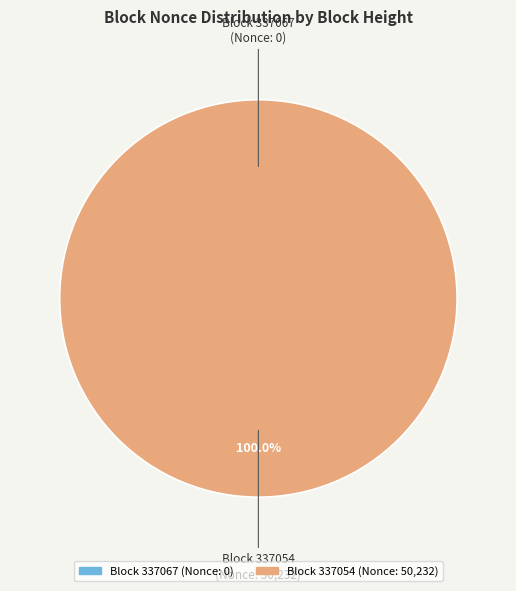

To the nearest percent, what is the combined percentage of 337067 and 337054?

100%